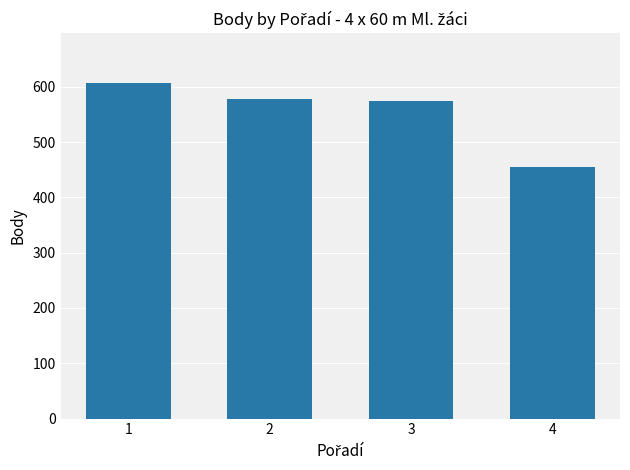

Is it true that the value at 1 is 306?

False